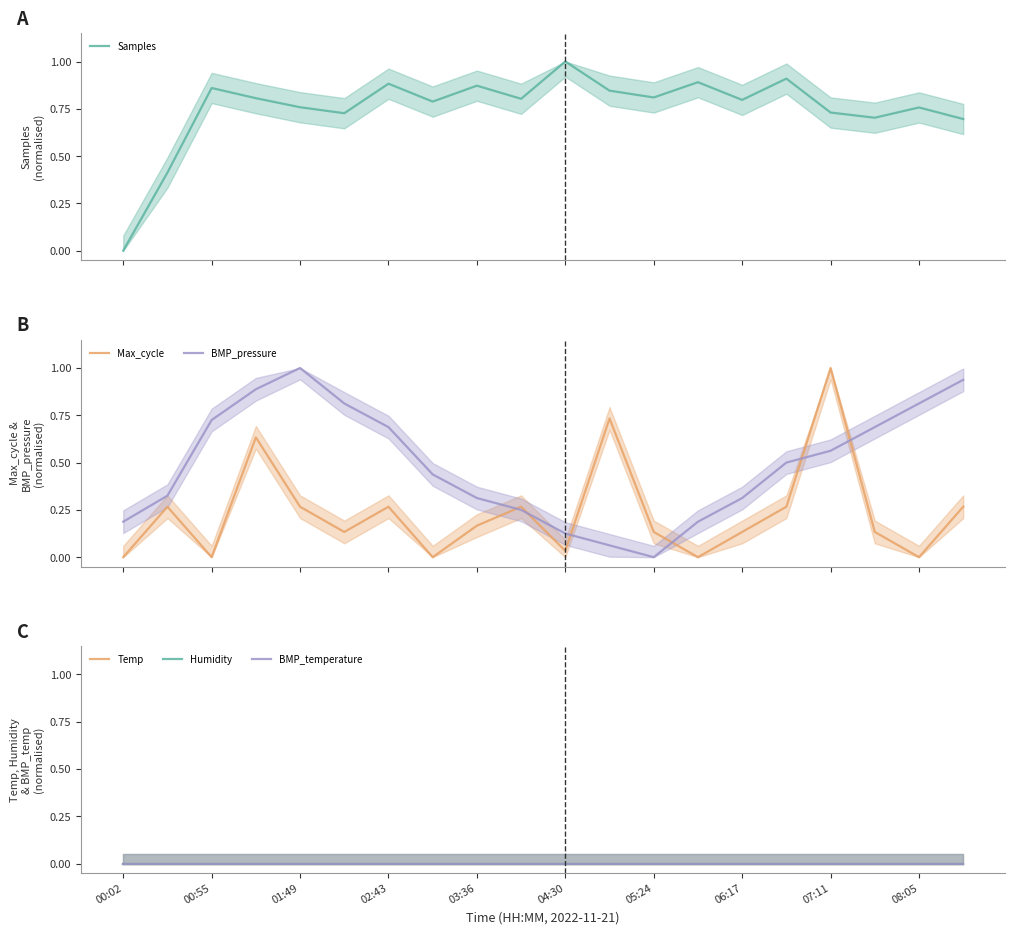

After their last crossing, which series has the higher values: BMP_pressure or Max_cycle?

BMP_pressure